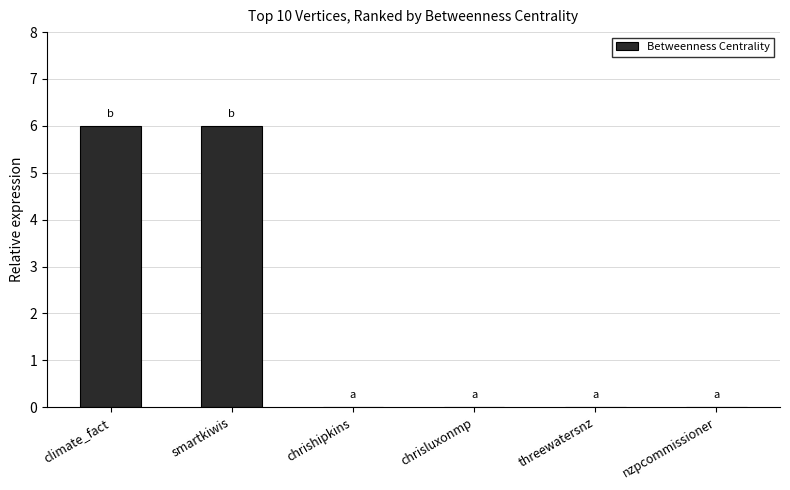

Reading left to right, list all the values displayed in this chart.

climate_fact=6	smartkiwis=6	chrishipkins=0	chrisluxonmp=0	threewatersnz=0	nzpcommissioner=0